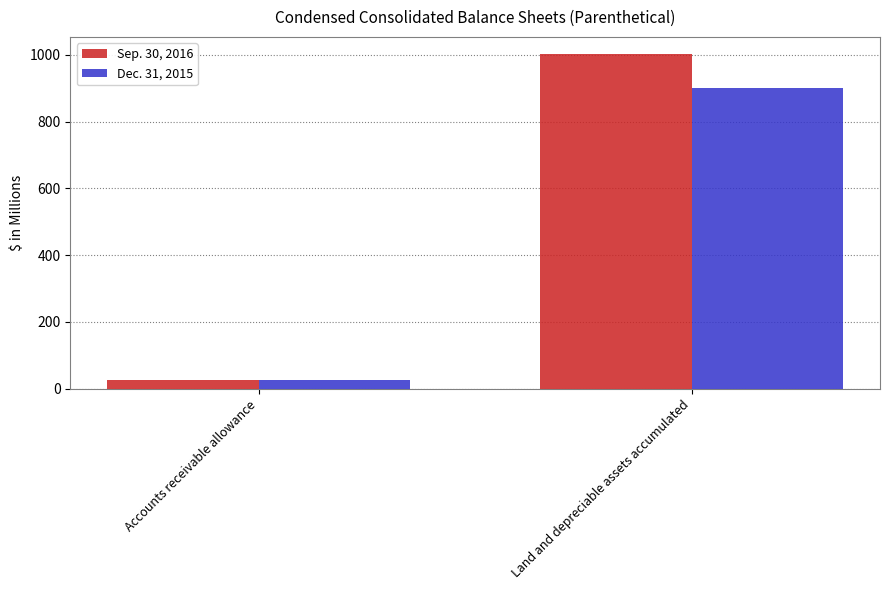

Reading right to left, transcribe all the data shown in this chart.

Sep. 30, 2016: 1003.7	24.6
Dec. 31, 2015: 900.9	25.6